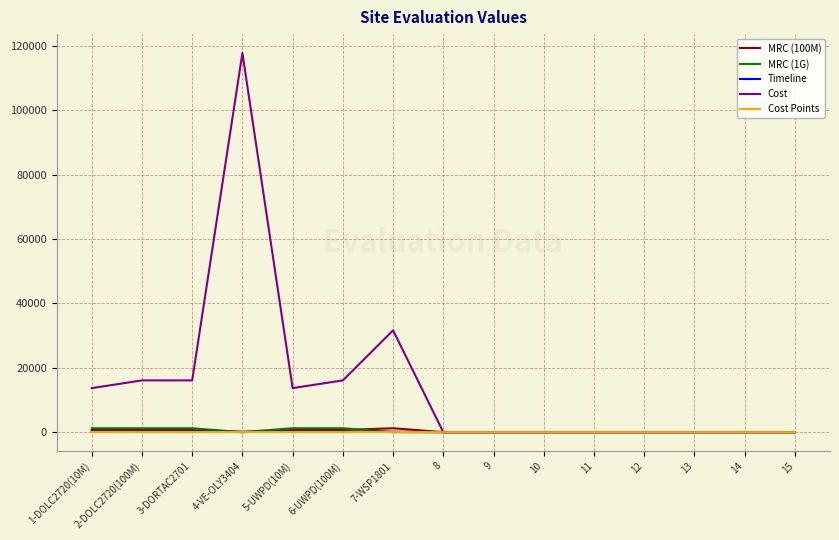

True or false: Timeline has a value of 150 at 6-UWPD(100M).

True